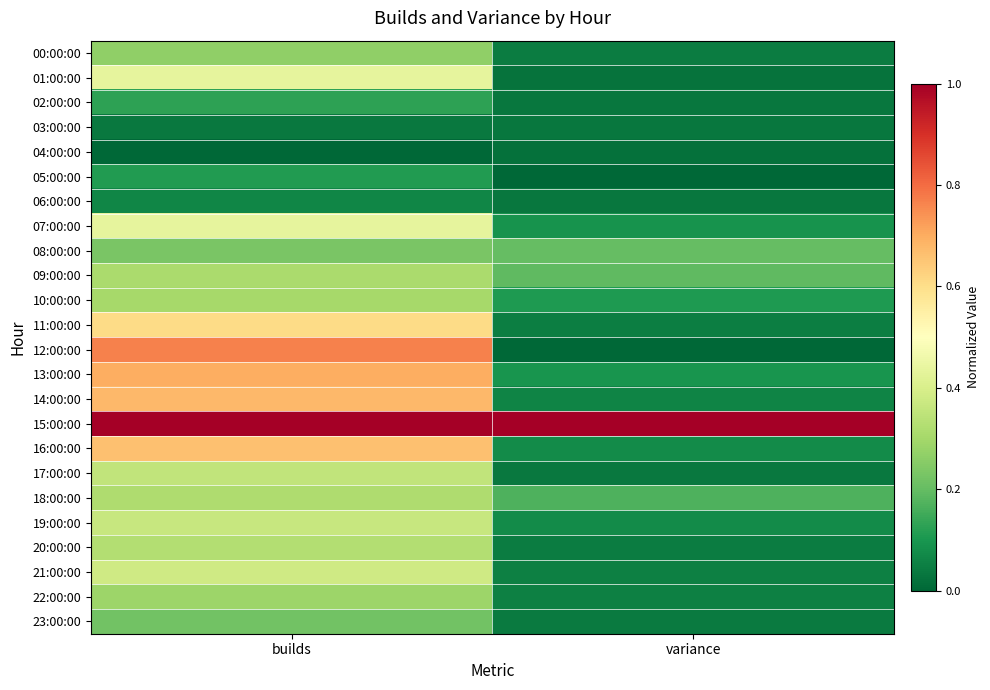

Rank the series at variance from highest to lowest value.

15:00:00, 08:00:00, 09:00:00, 18:00:00, 10:00:00, 13:00:00, 07:00:00, 16:00:00, 19:00:00, 14:00:00, 21:00:00, 22:00:00, 11:00:00, 00:00:00, 20:00:00, 23:00:00, 17:00:00, 06:00:00, 03:00:00, 02:00:00, 01:00:00, 04:00:00, 05:00:00, 12:00:00